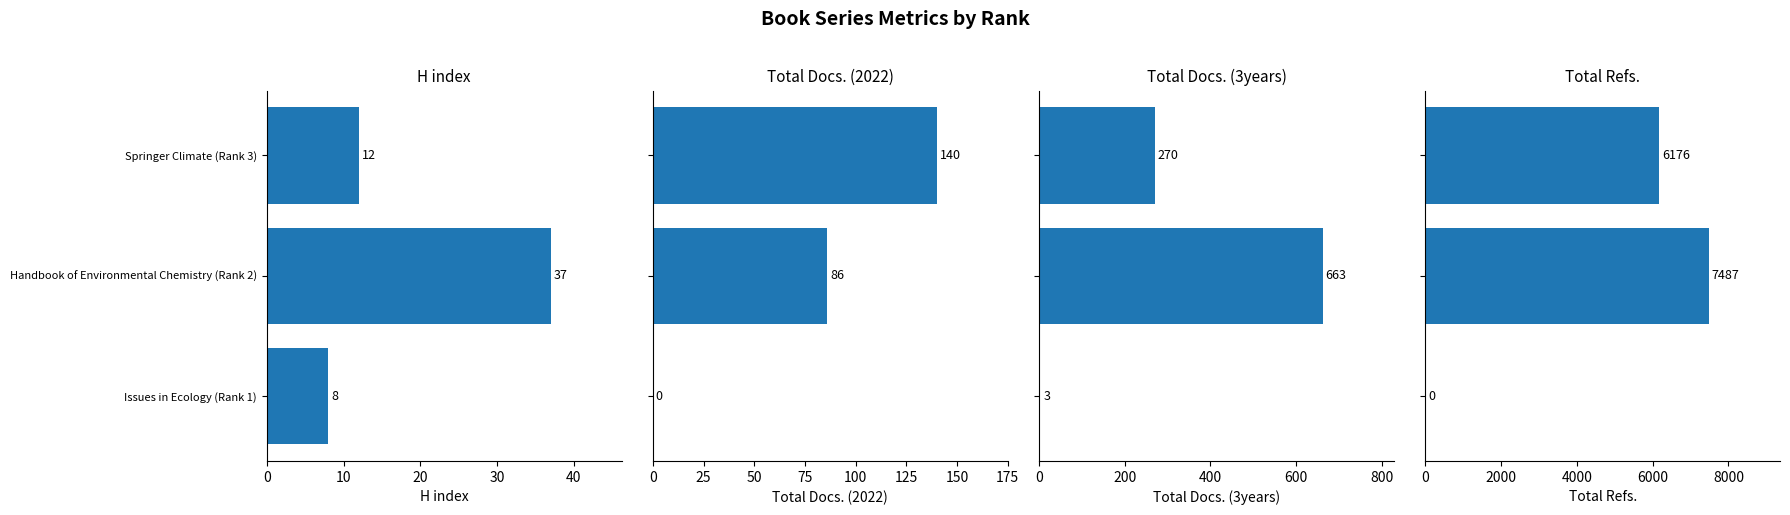

At how many categories does at least one series exceed 1463?

2